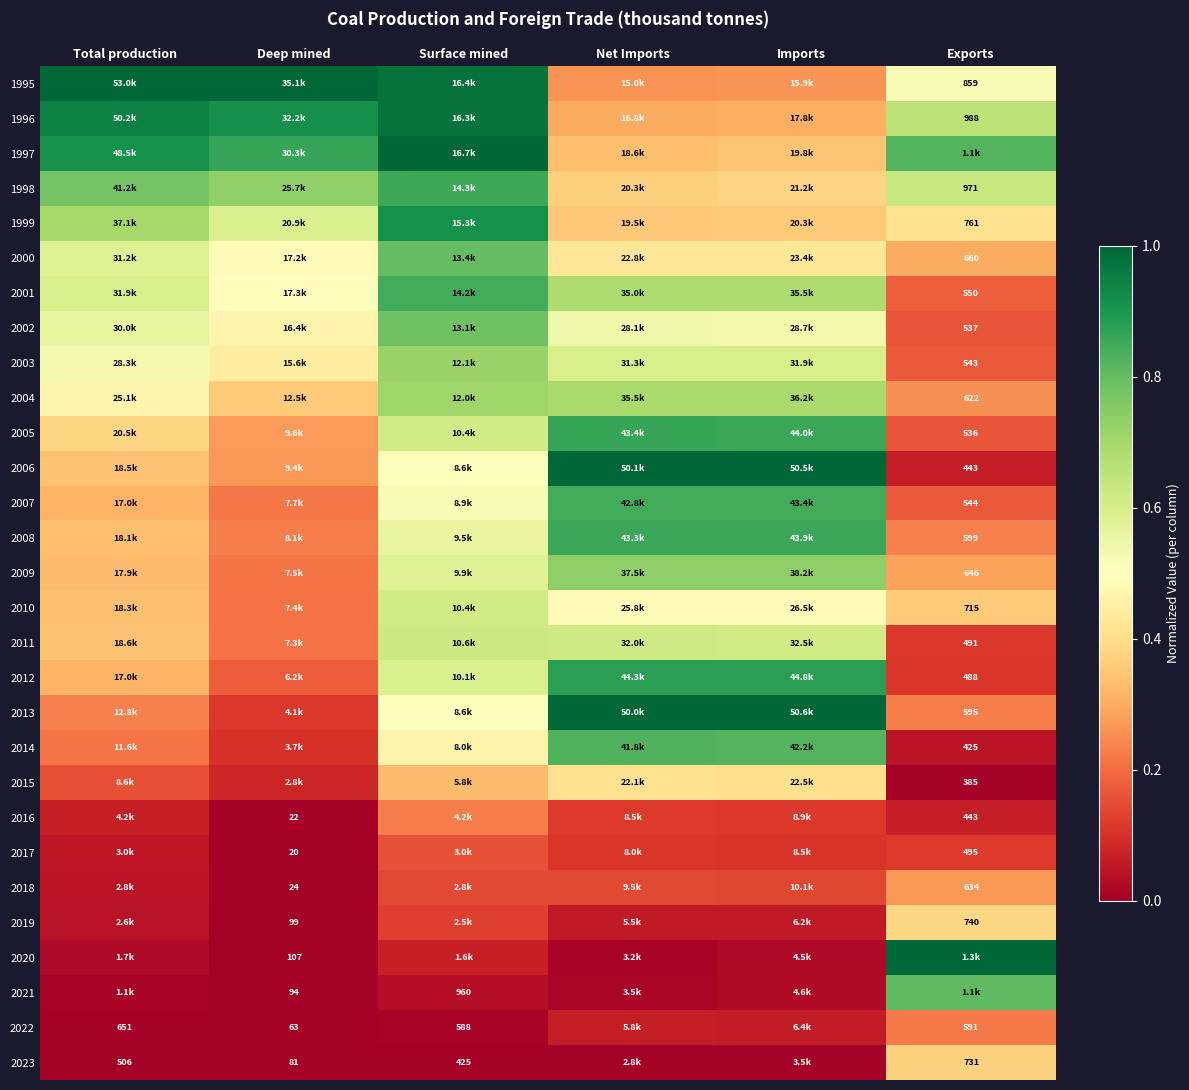

Is the value of 2020 at Deep mined greater than the value of 2022 at Exports?

No